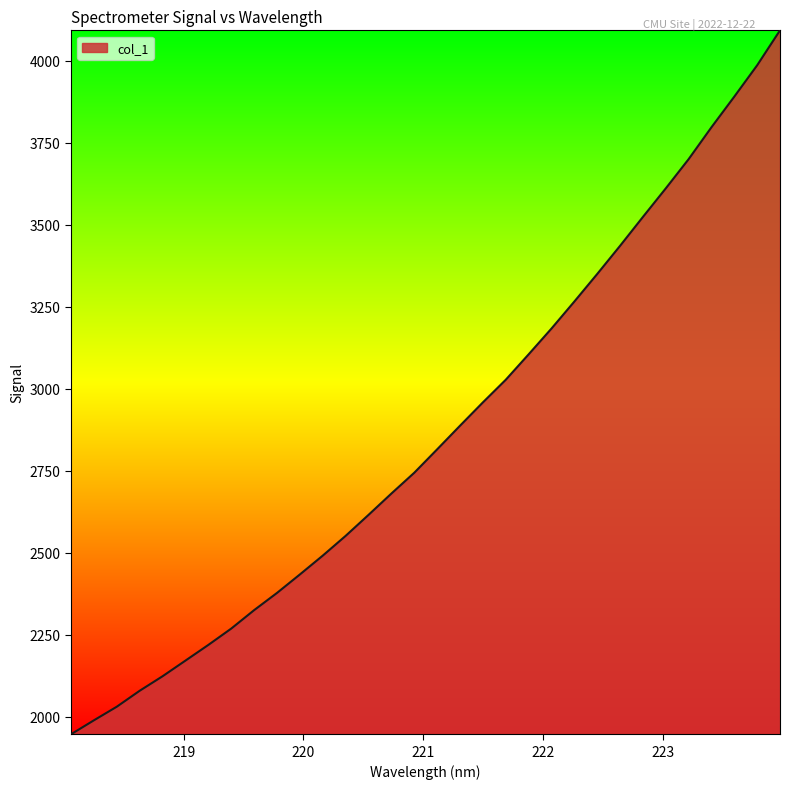

What is the greatest value displayed?

4093.3